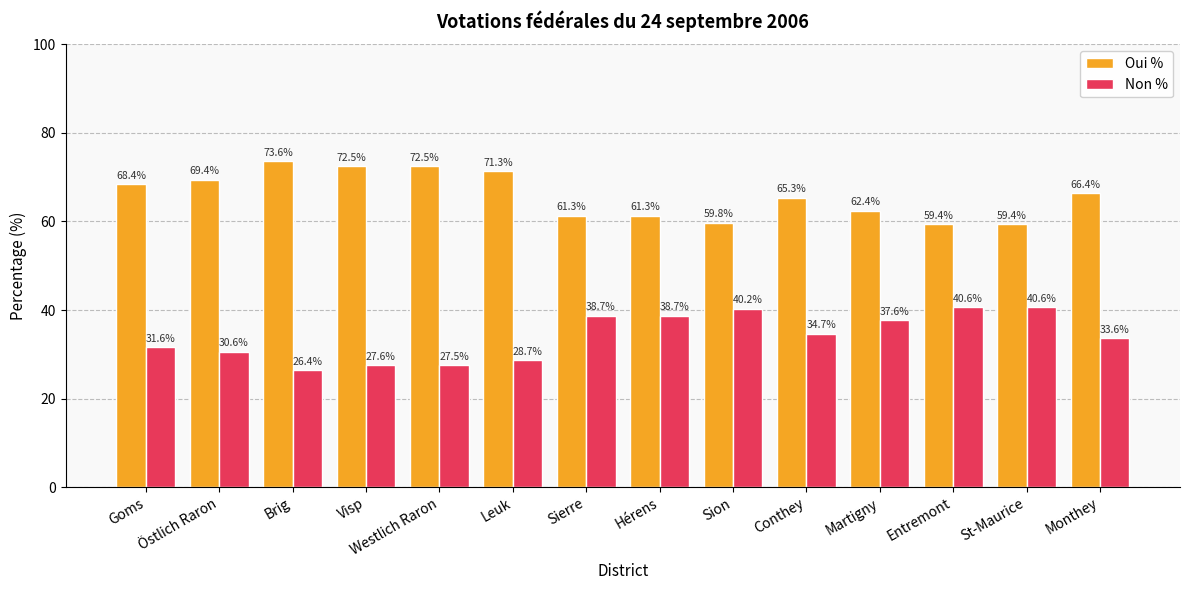

What is the spread (max minus min) of values at Monthey?

32.8